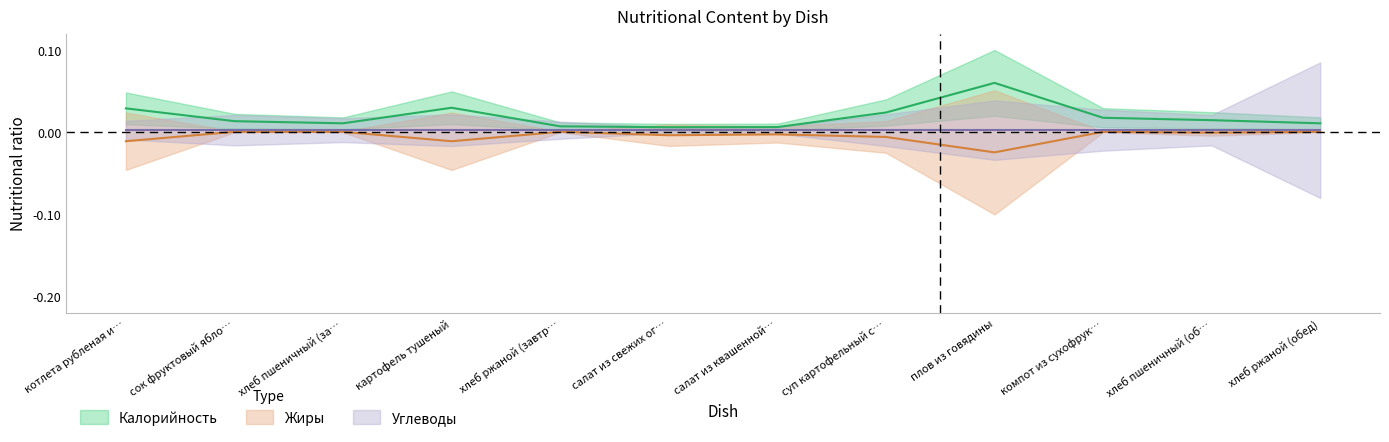

At how many categories does at least one series exceed 0?

12